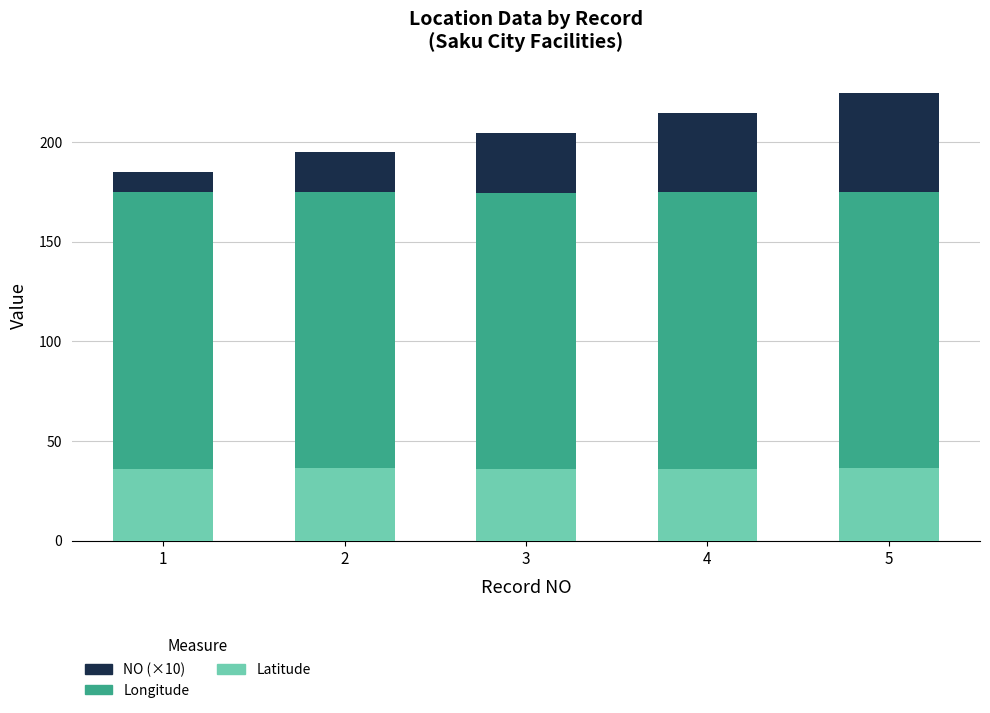

Is it true that Latitude equals 36.3 at 2?

True